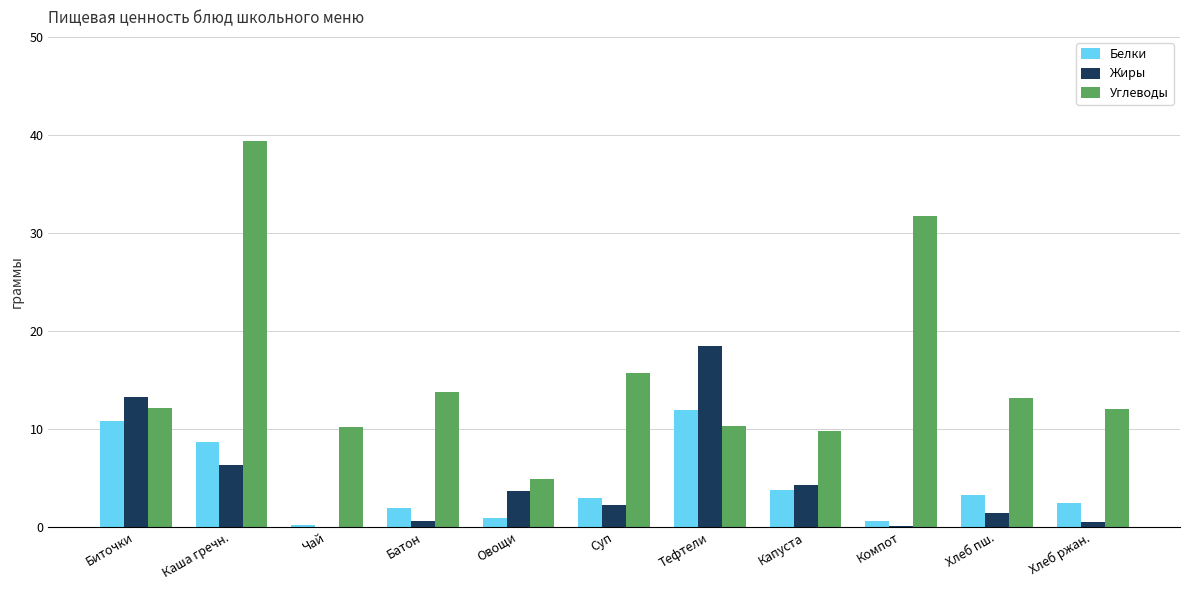

How many values in the Жиры series exceed 2?

6